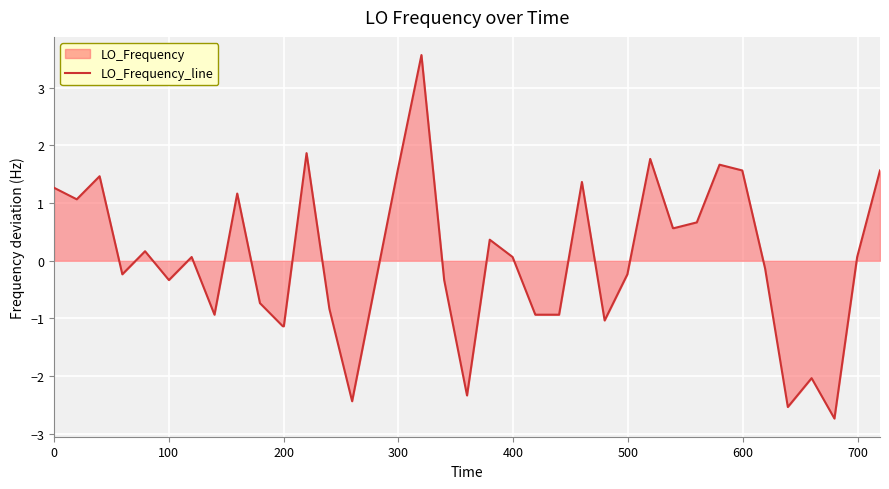

What is the difference between the maximum and minimum values?

6.3